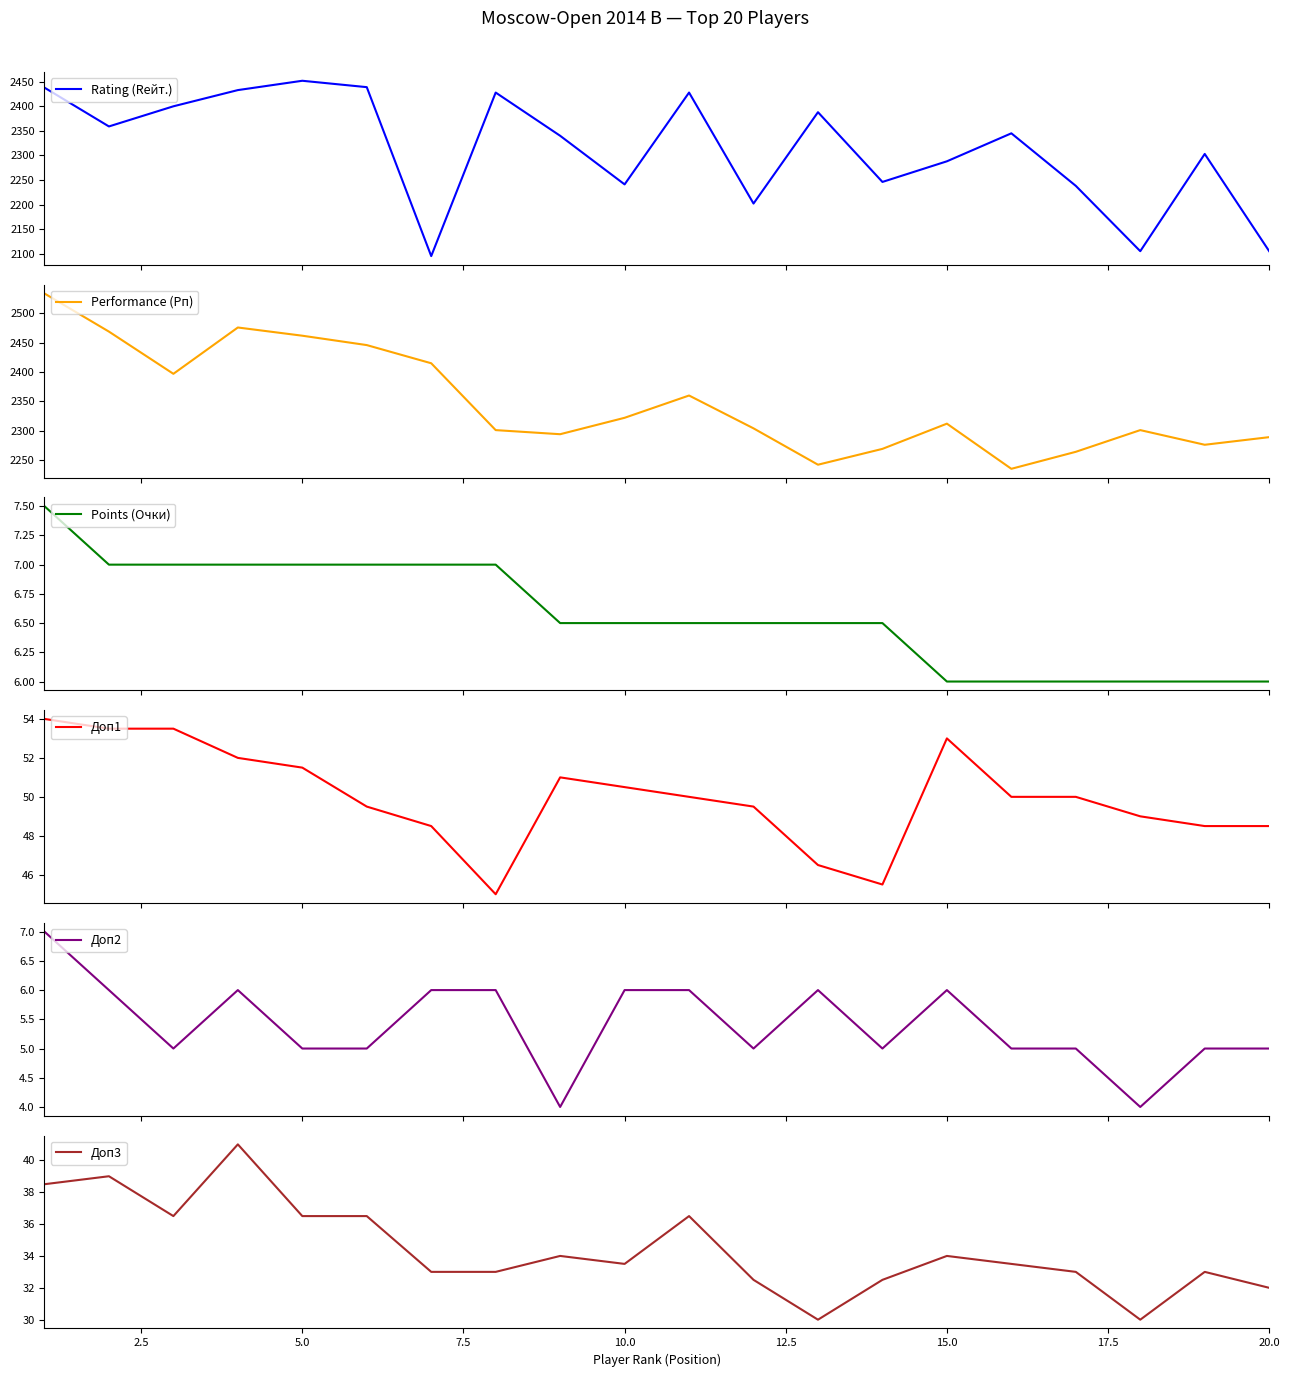

How many lines are shown in the chart?

6